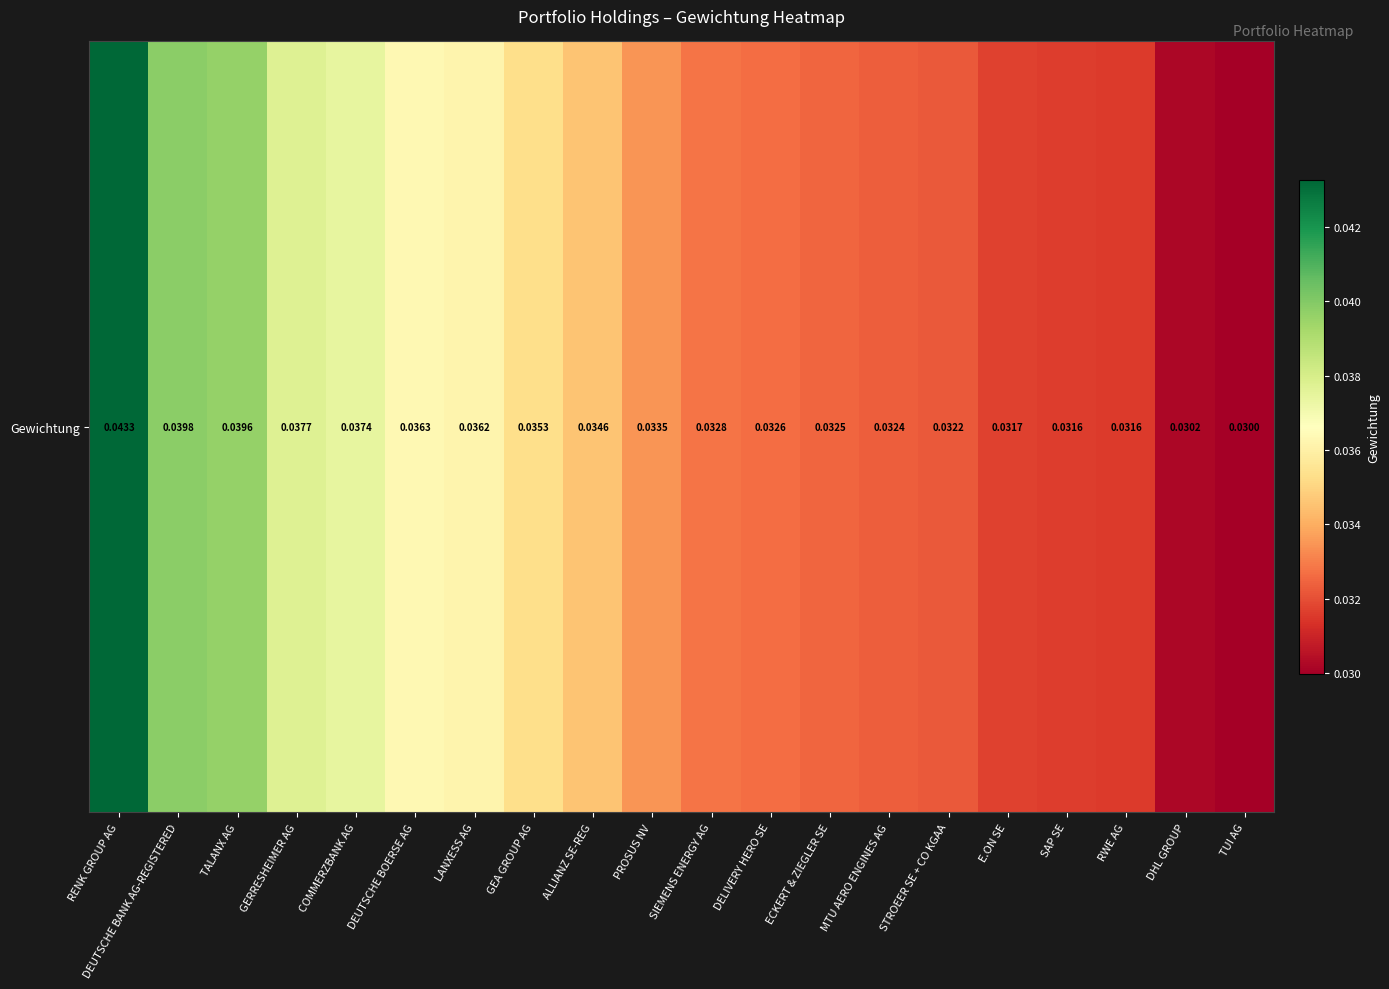

Count the number of data series in this chart.

1